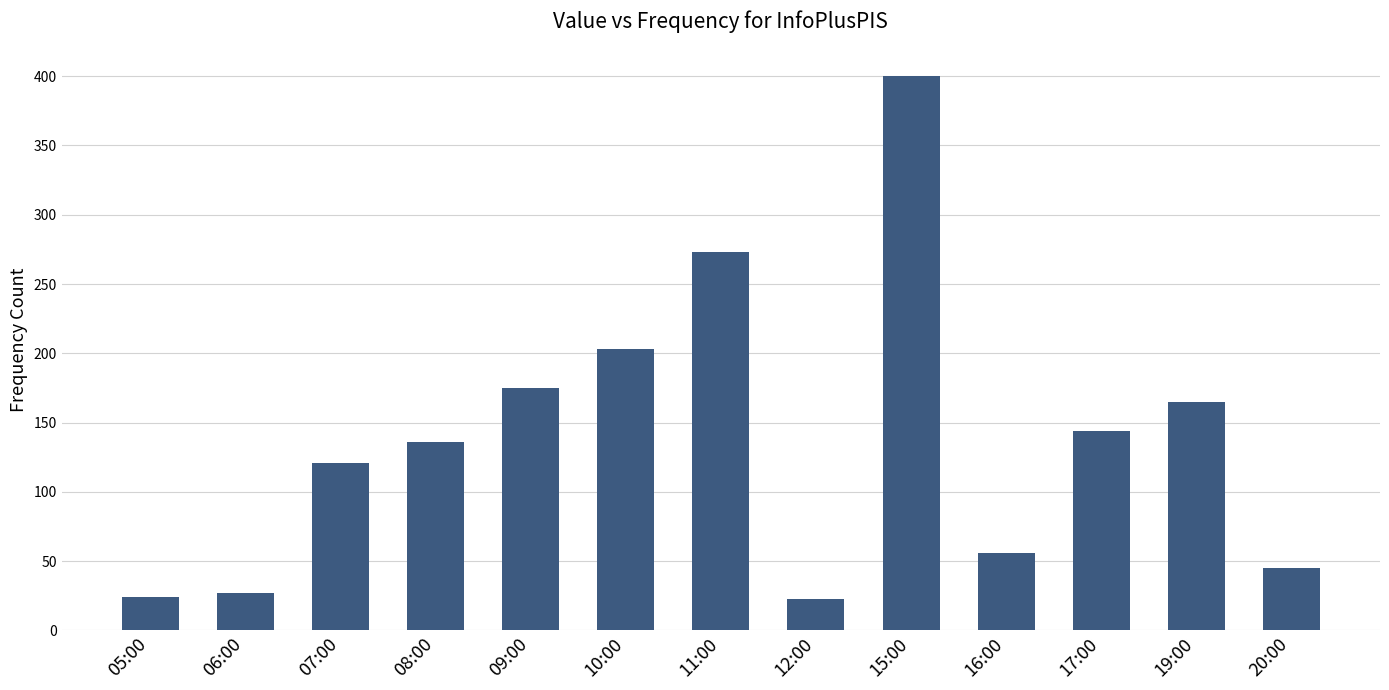

Does the chart contain any negative values?

No